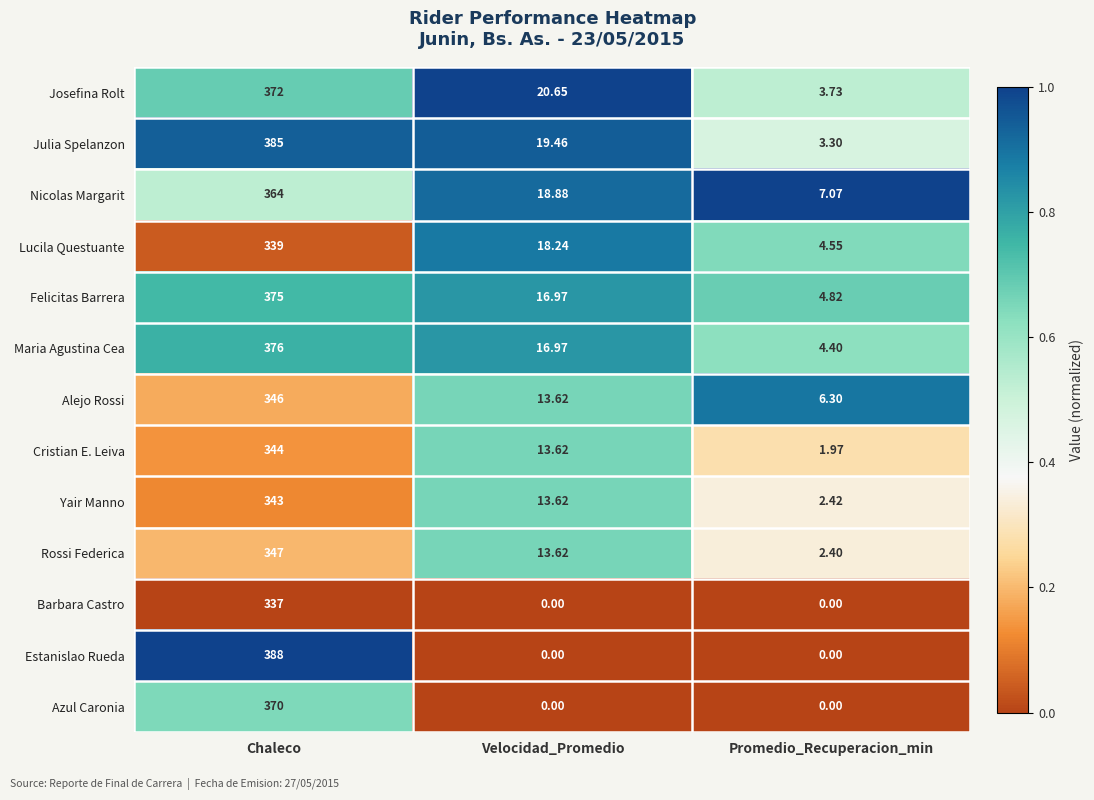

Rank the series at Chaleco from lowest to highest value.

Barbara Castro, Lucila Questuante, Yair Manno, Cristian E. Leiva, Alejo Rossi, Rossi Federica, Nicolas Margarit, Azul Caronia, Josefina Rolt, Felicitas Barrera, Maria Agustina Cea, Julia Spelanzon, Estanislao Rueda